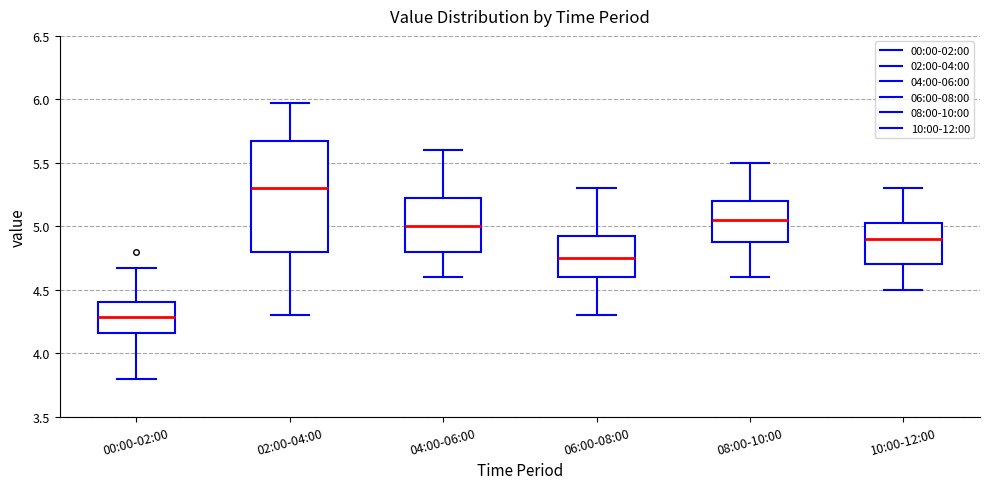

Where is the lower edge of the box for 02:00-04:00 on the y-axis? The values are not printed on the chart, so give them approximately, as read against the axis.

4.80